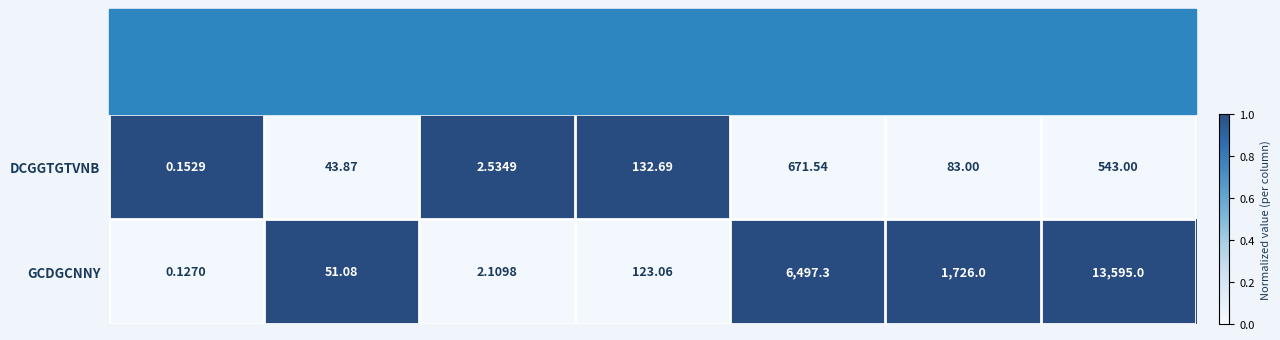

Rank the series by their maximum value, from lowest to highest.

DCGGTGTVNB, GCDGCNNY